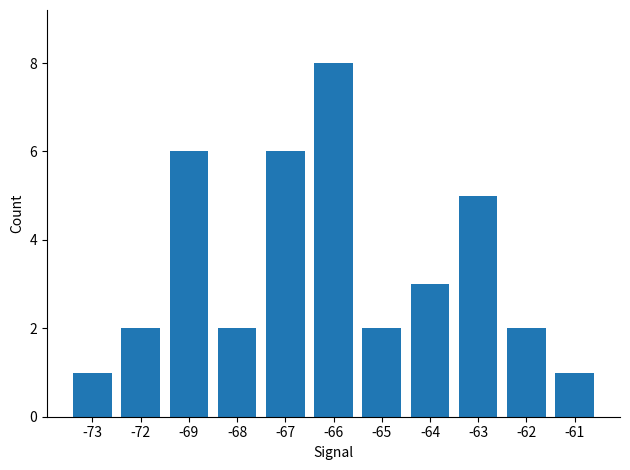

Approximately how many times larger is the value at -72 compared to -67?

0.3